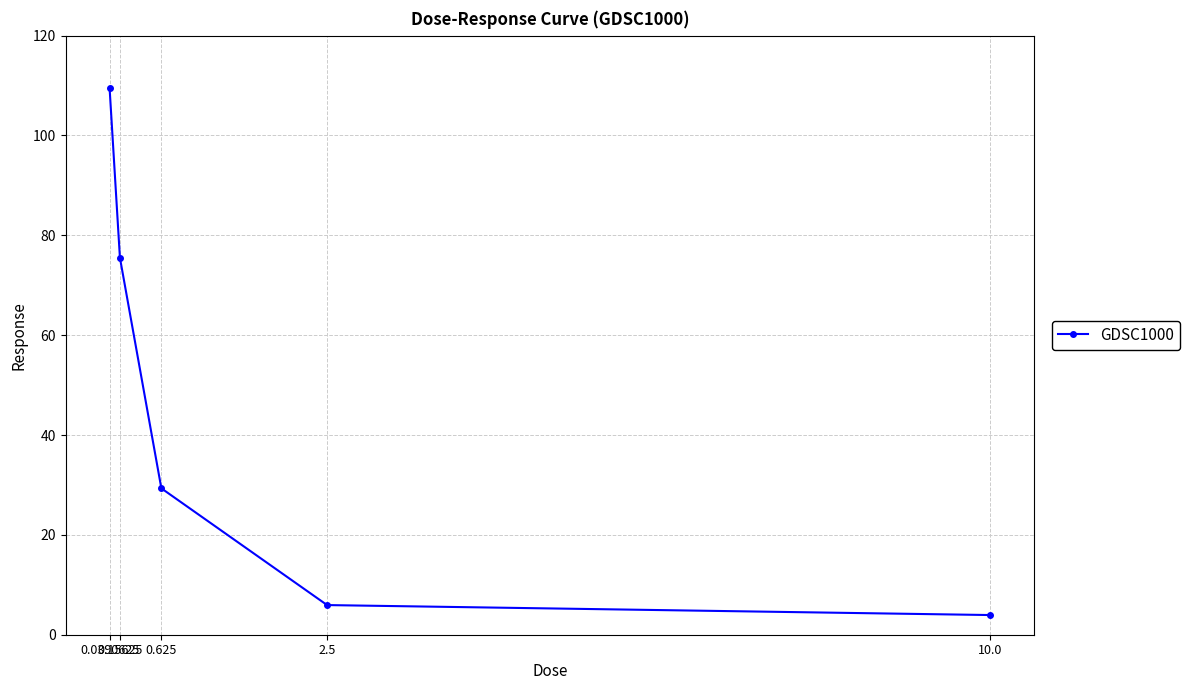

What is the sum of all values?

224.3